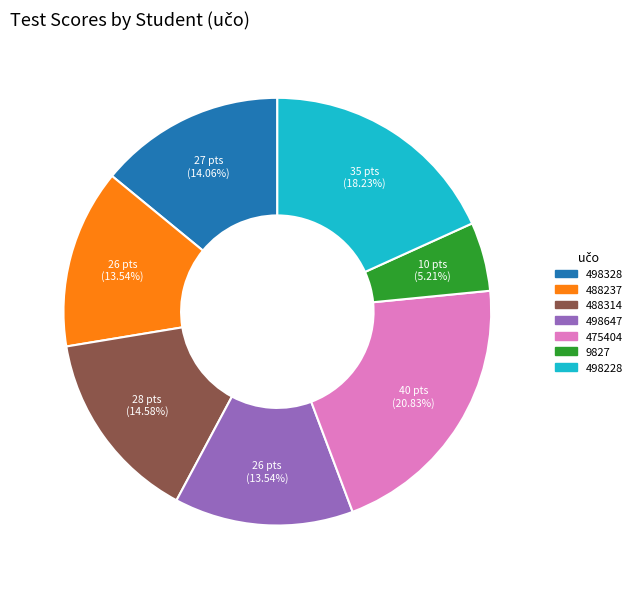

To the nearest percent, what percentage of the pie is 9827?

5%